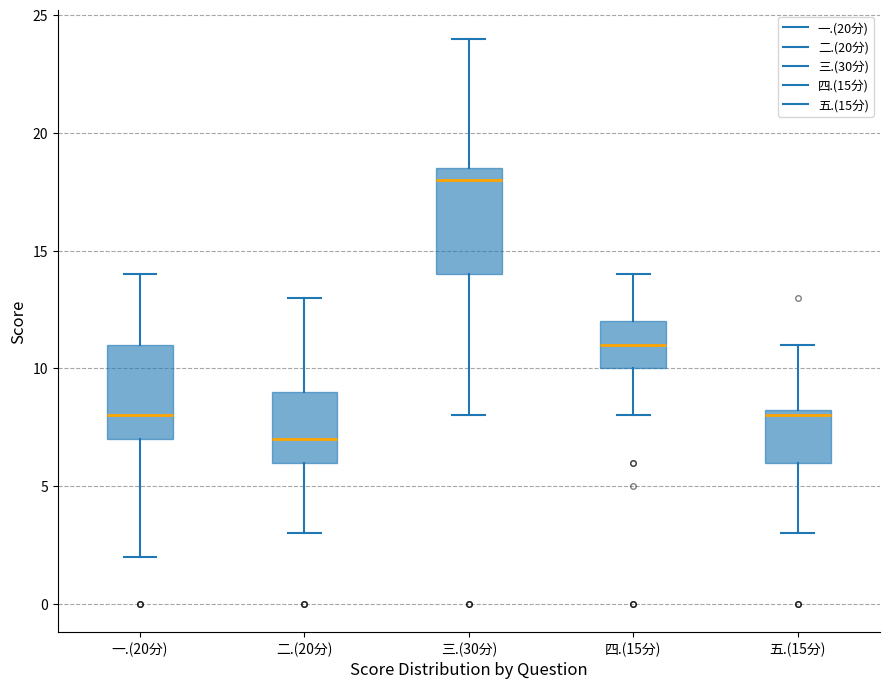

Reading left to right, transcribe this box plot: for each box, give where its median line is, the range the box spans, and where its two whiskers end, as read against the y-axis. The values are not printed on the chart, so give them approximately, as read against the axis.

一.(20分): median 8.0, box 7.0 to 11.0, whiskers 2.0 to 14.0
二.(20分): median 7.0, box 6.0 to 9.0, whiskers 3.0 to 13.0
三.(30分): median 18.0, box 14.0 to 18.5, whiskers 8.0 to 24.0
四.(15分): median 11.0, box 10.0 to 12.0, whiskers 8.0 to 14.0
五.(15分): median 8.0, box 6.0 to 8.5, whiskers 3.0 to 11.0